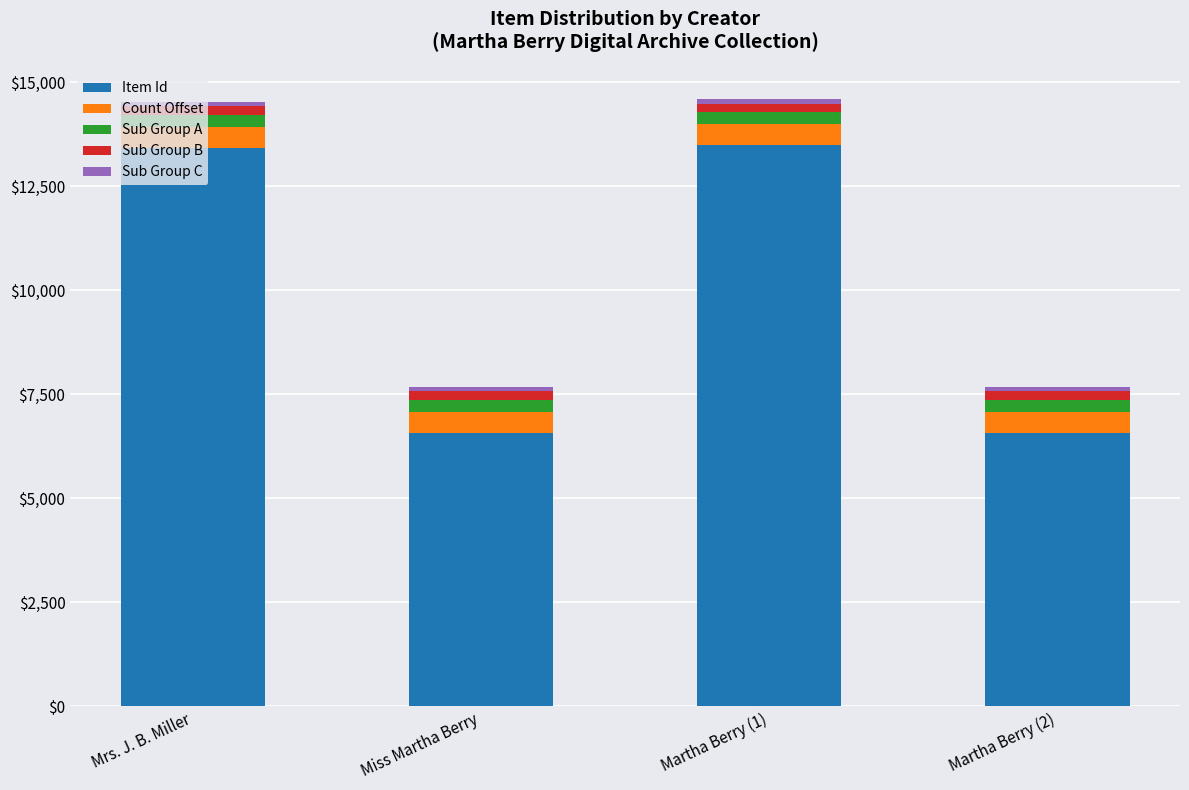

What is the minimum value for Item Id?

6566